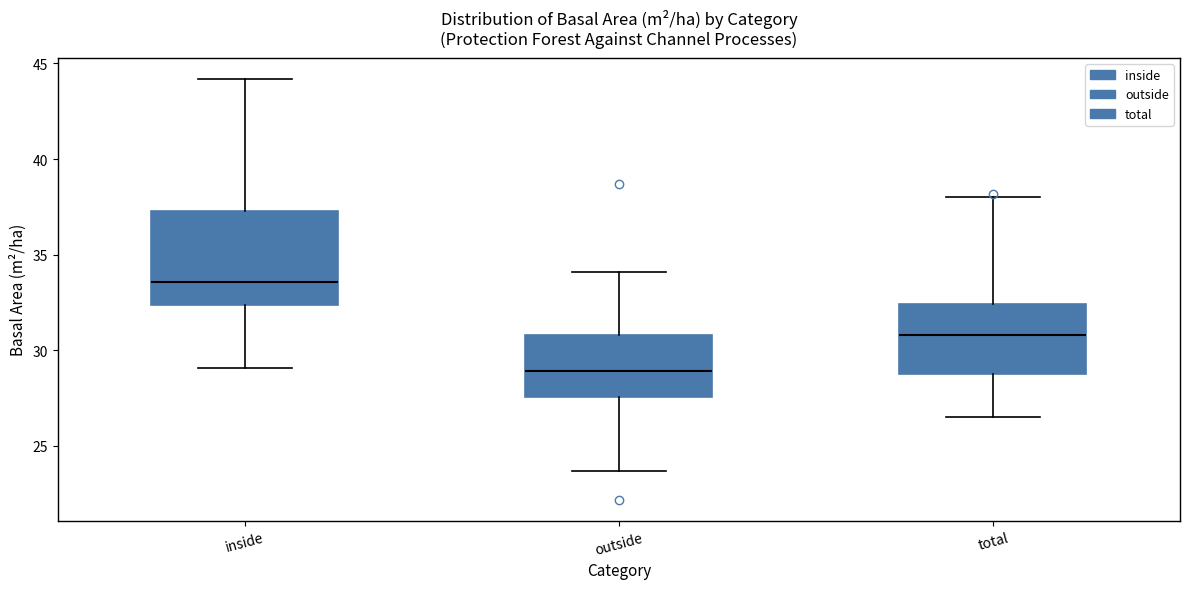

Where is the upper edge of the box for outside on the y-axis? The values are not printed on the chart, so give them approximately, as read against the axis.

31.0